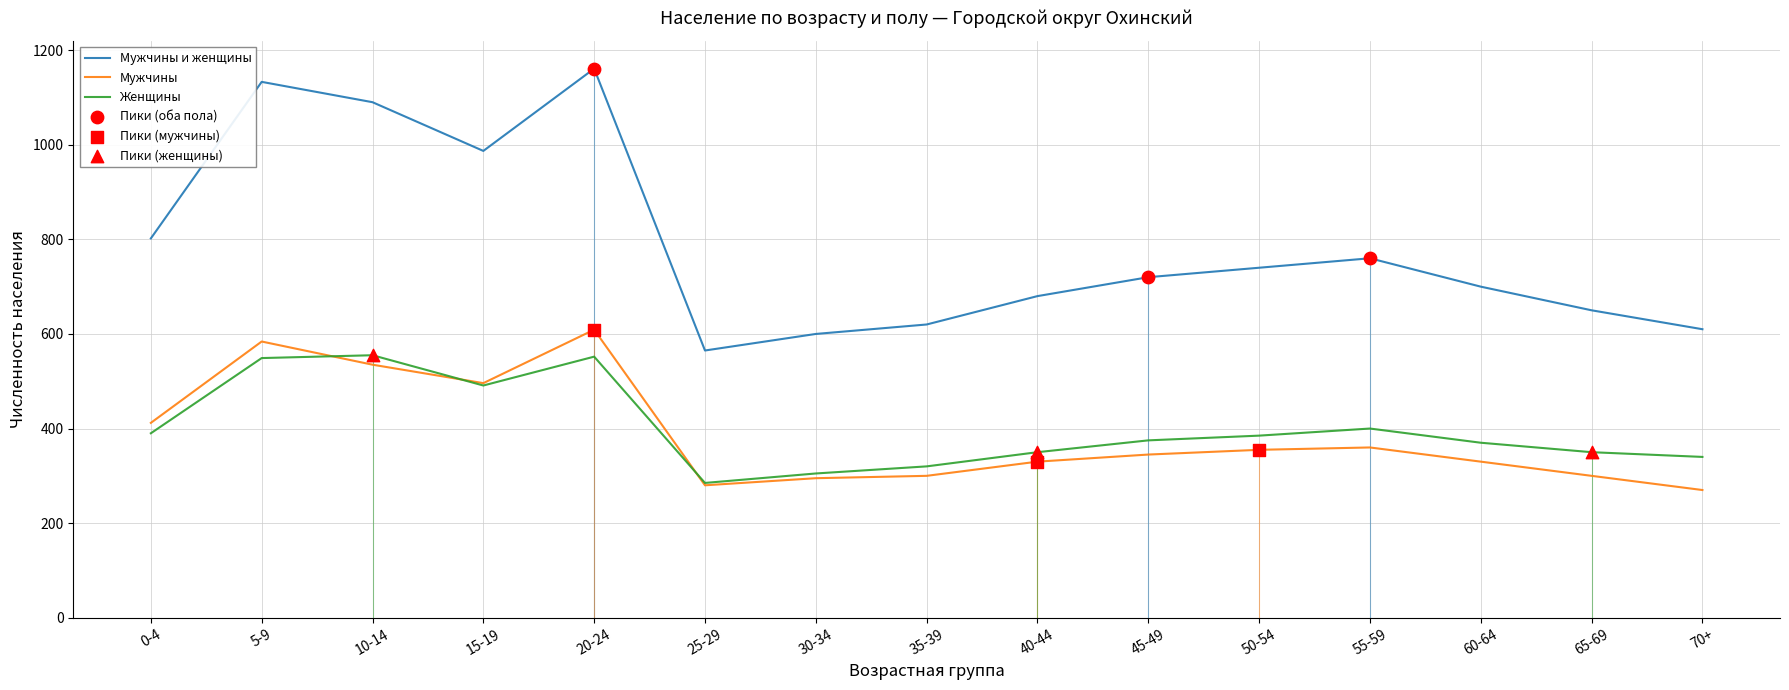

Is the value of Женщины at 0-4 greater than the value of Мужчины at 25-29?

Yes